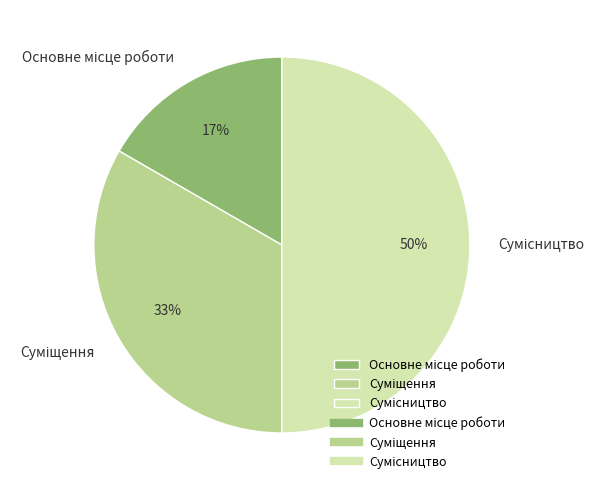

To the nearest percent, what is the average slice percentage?

33%